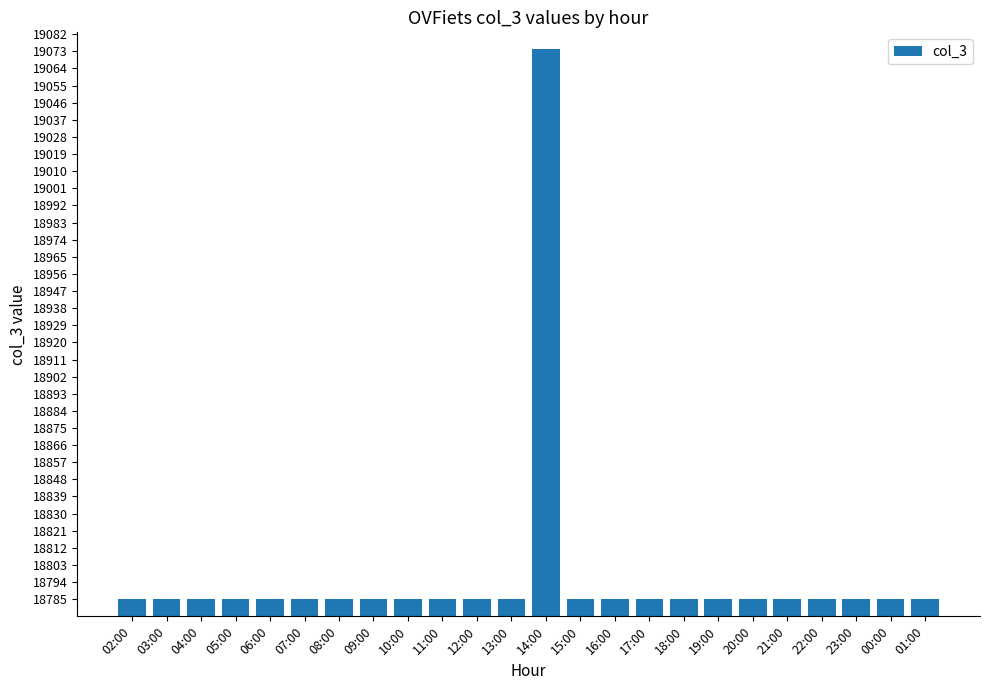

Which label corresponds to the largest value in the chart?

14:00